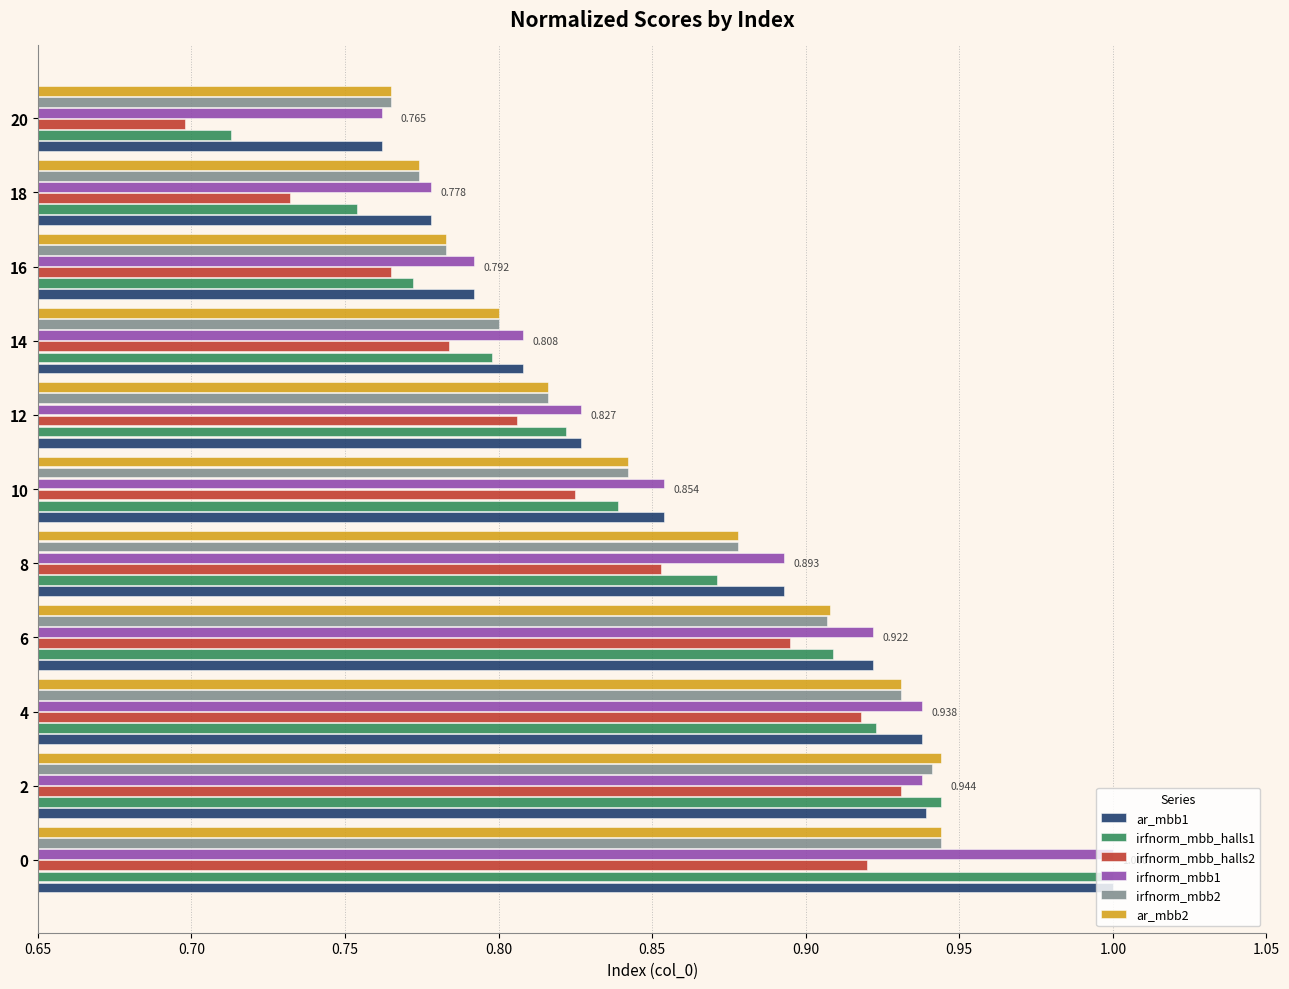

Is the value of ar_mbb1 at 20 greater than the value of irfnorm_mbb2 at 0?

No